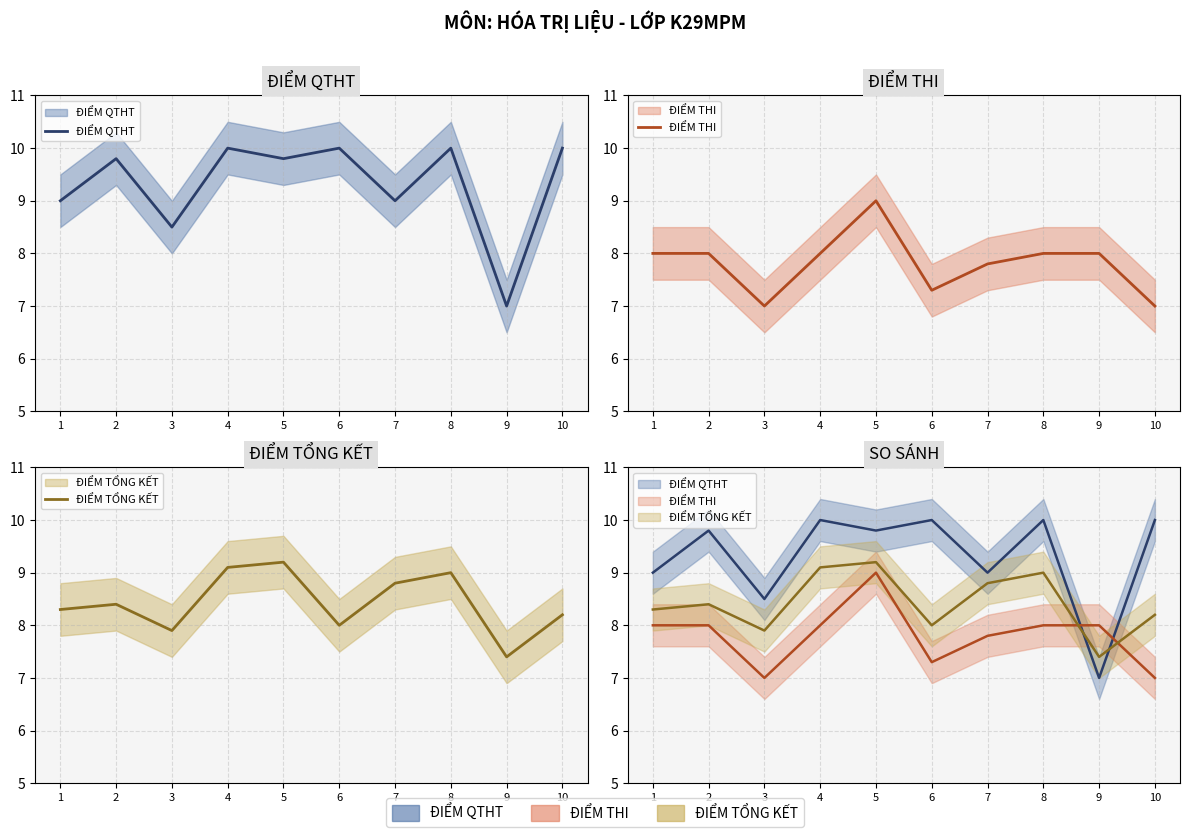

Which category has the highest value across all series?

4